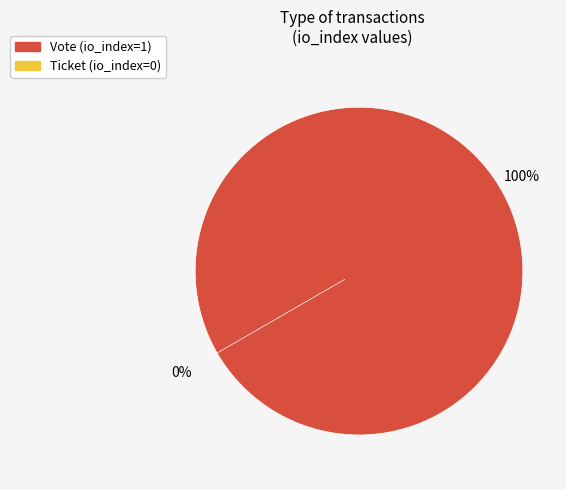

To the nearest percent, what is the difference between the largest and smallest slice percentages?

100%